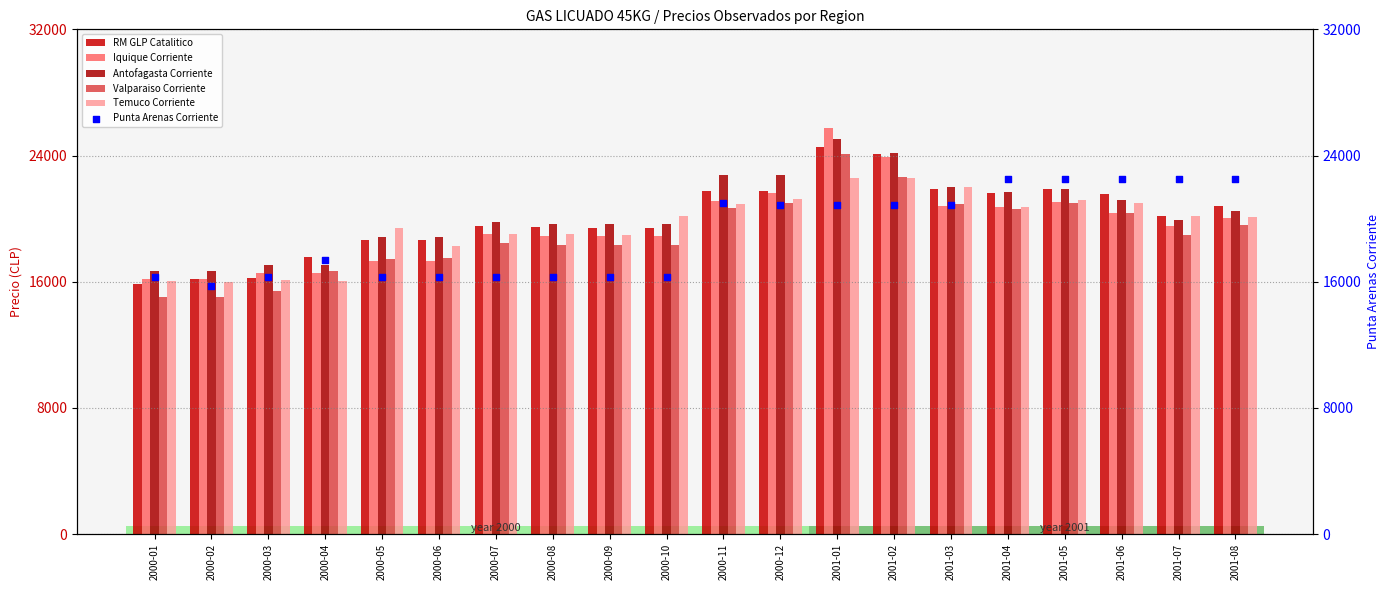

Is the value of RM GLP Catalitico at 2001-08 greater than the value of Temuco Corriente at 2000-08?

Yes